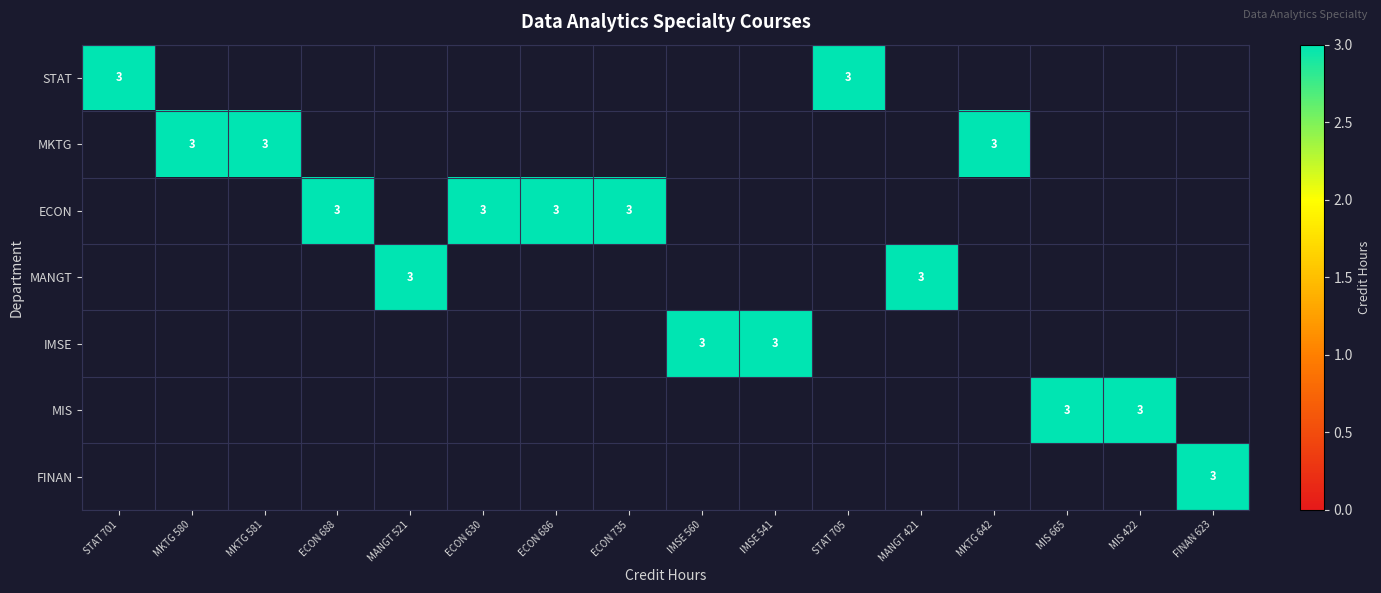

Between ECON 735 and MKTG 642, which is larger?

ECON 735